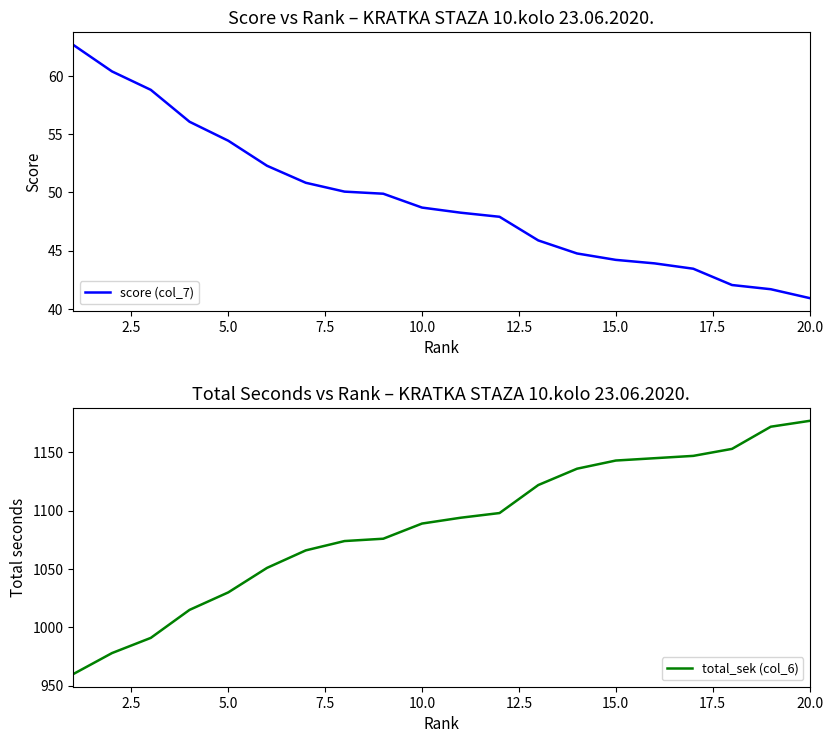

At which label does total_sek (col_6) reach its peak?

20.0